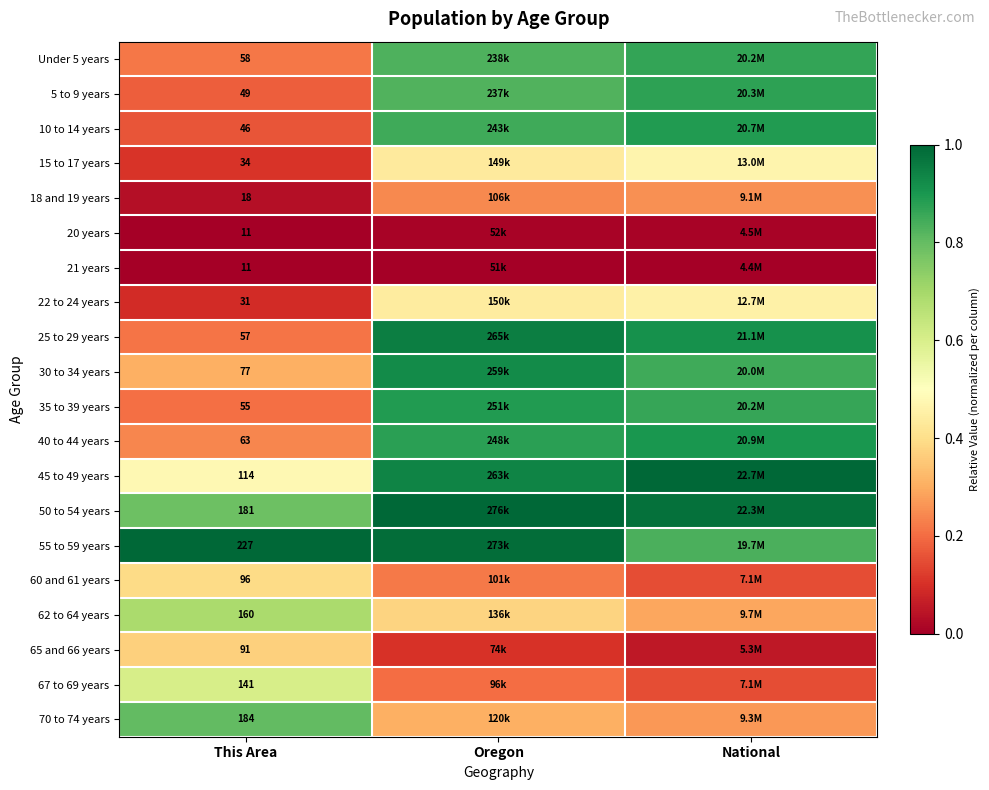

What is the maximum value shown in the chart?

1.0